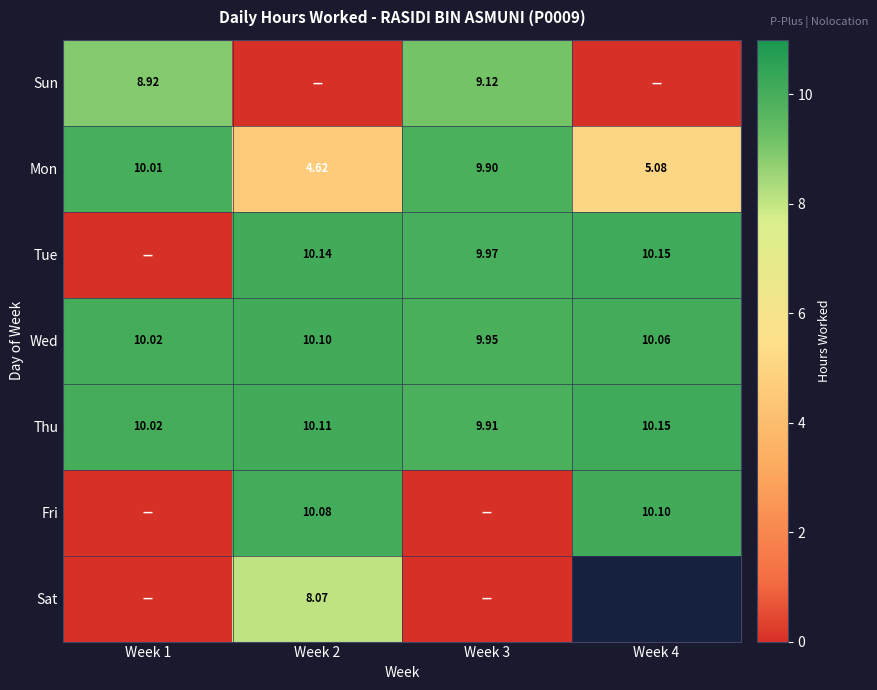

Is the value of Wed at Week 2 greater than the value of Mon at Week 3?

Yes